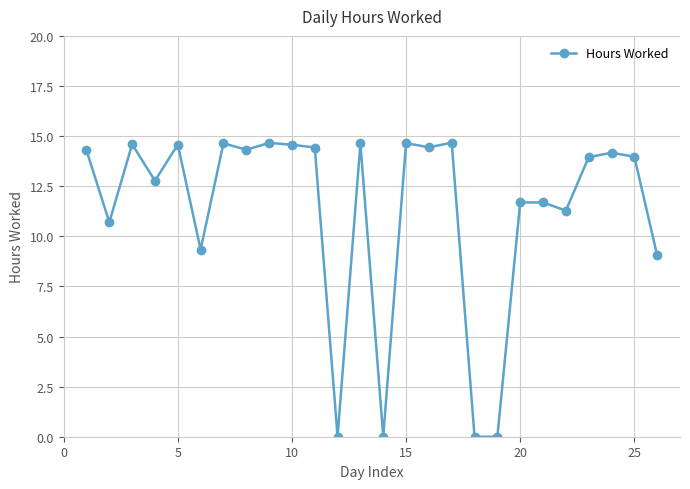

Count the number of data series in this chart.

1